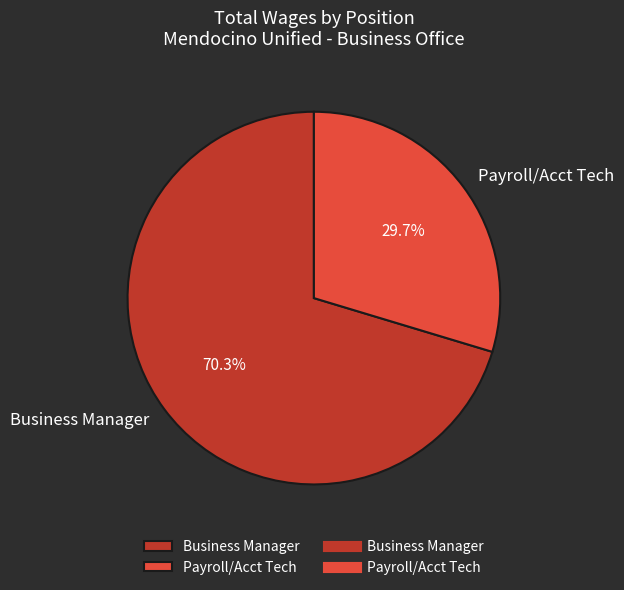

True or false: Business Manager accounts for 58% of the total.

False